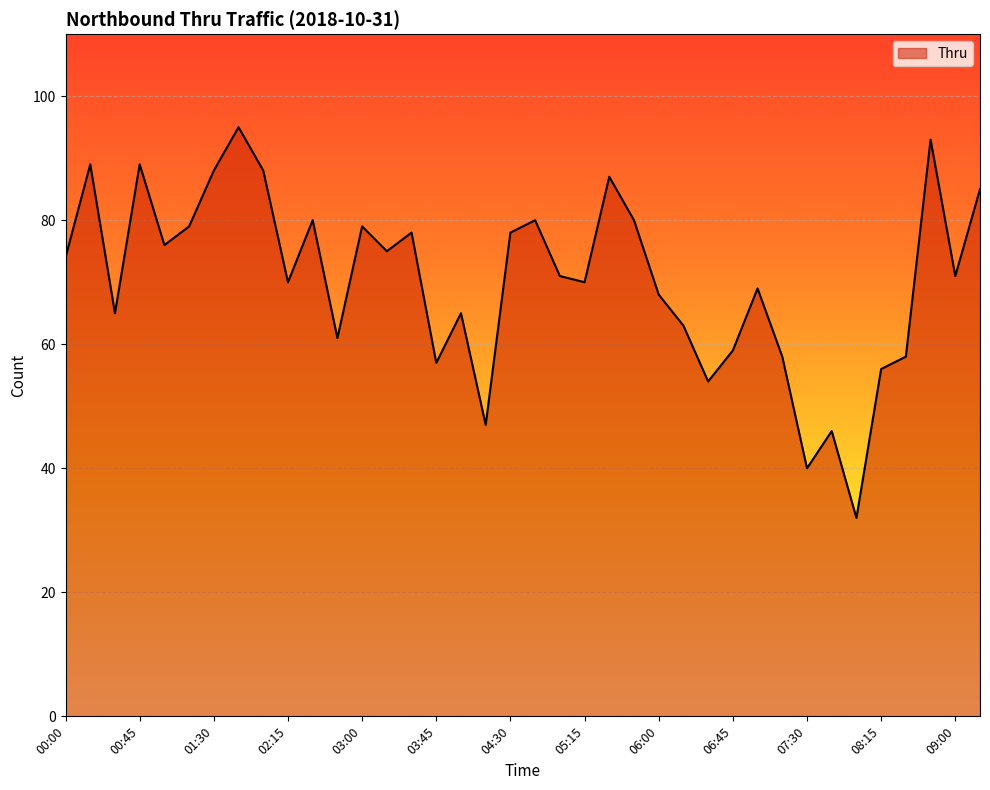

What is the difference between the maximum and minimum values?

63